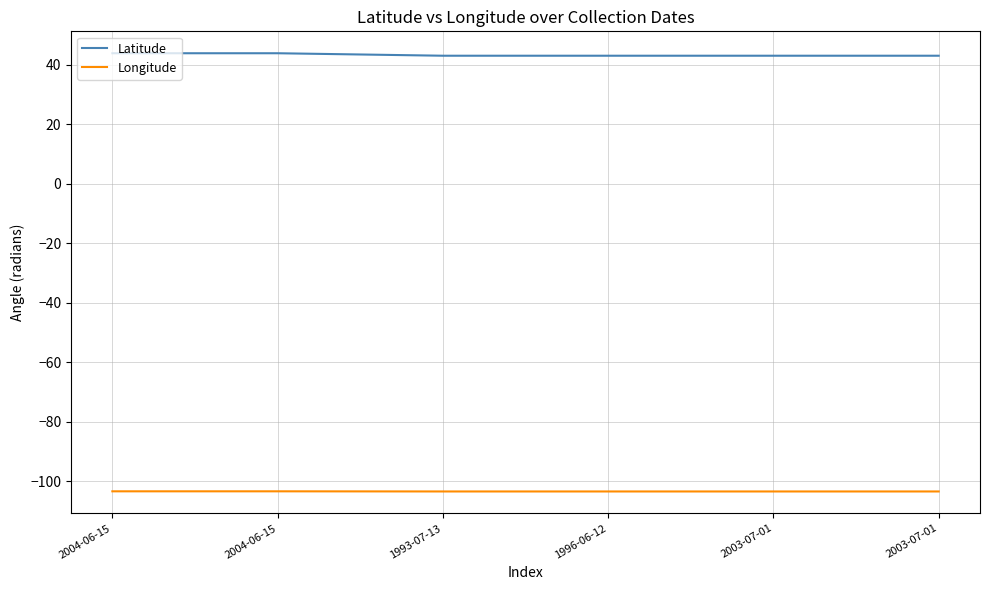

What are all the series names shown in the legend?

Latitude, Longitude